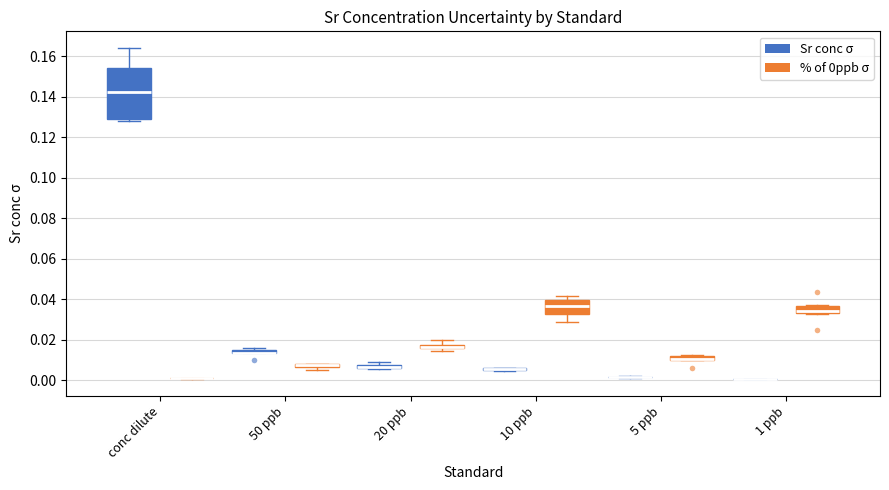

Which box is the tallest, from its lower edge to its upper edge?

conc dilute (Sr conc σ)